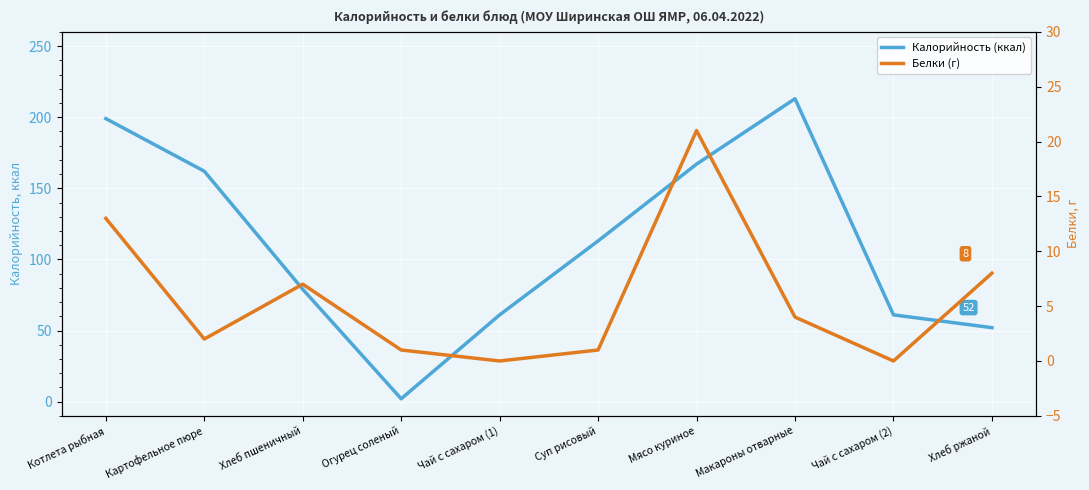

List the series in order of their overall mean, lowest first.

Белки (г), Калорийность (ккал)